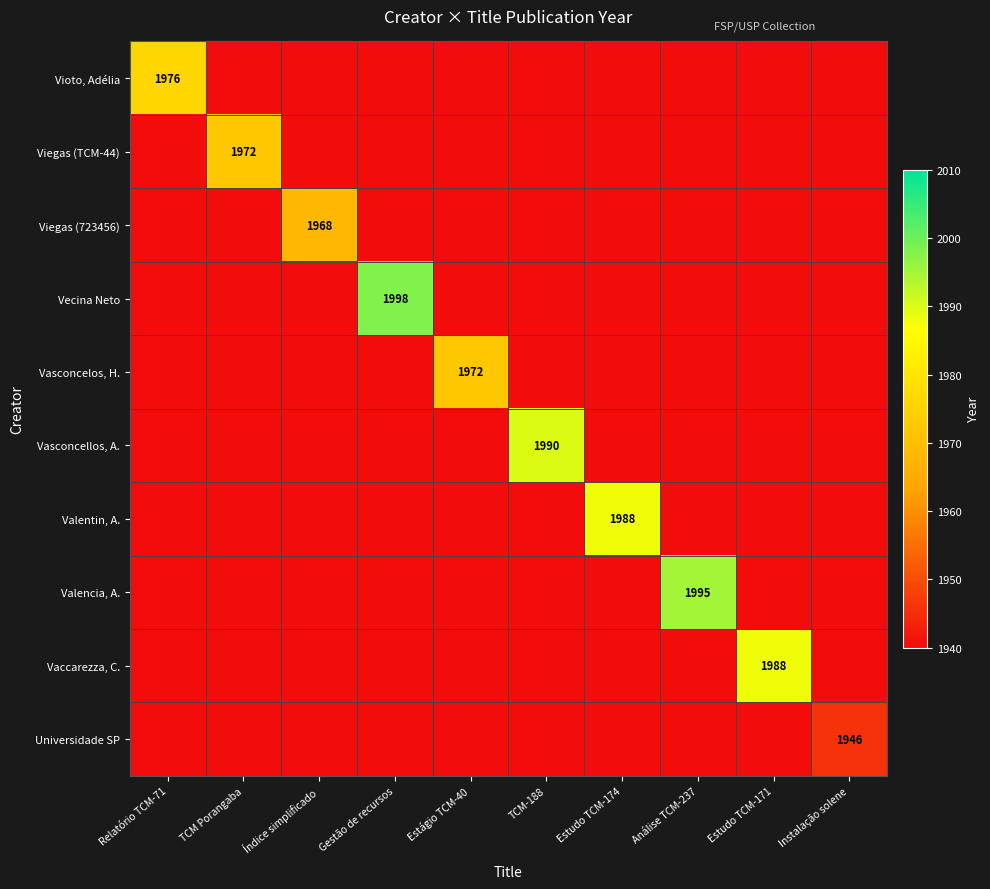

True or false: Vecina Neto has a value of 807 at Gestão de recursos.

False